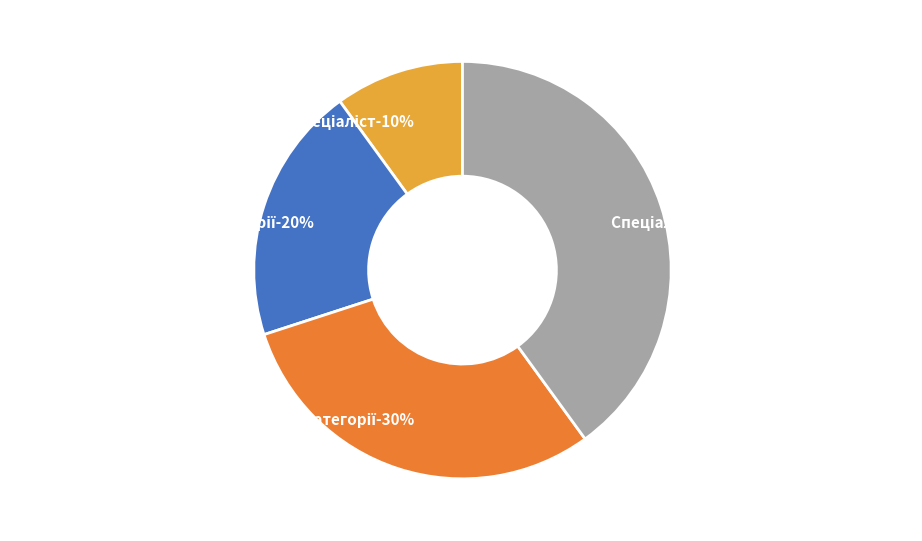

Which slice is the smallest?

Спеціаліст